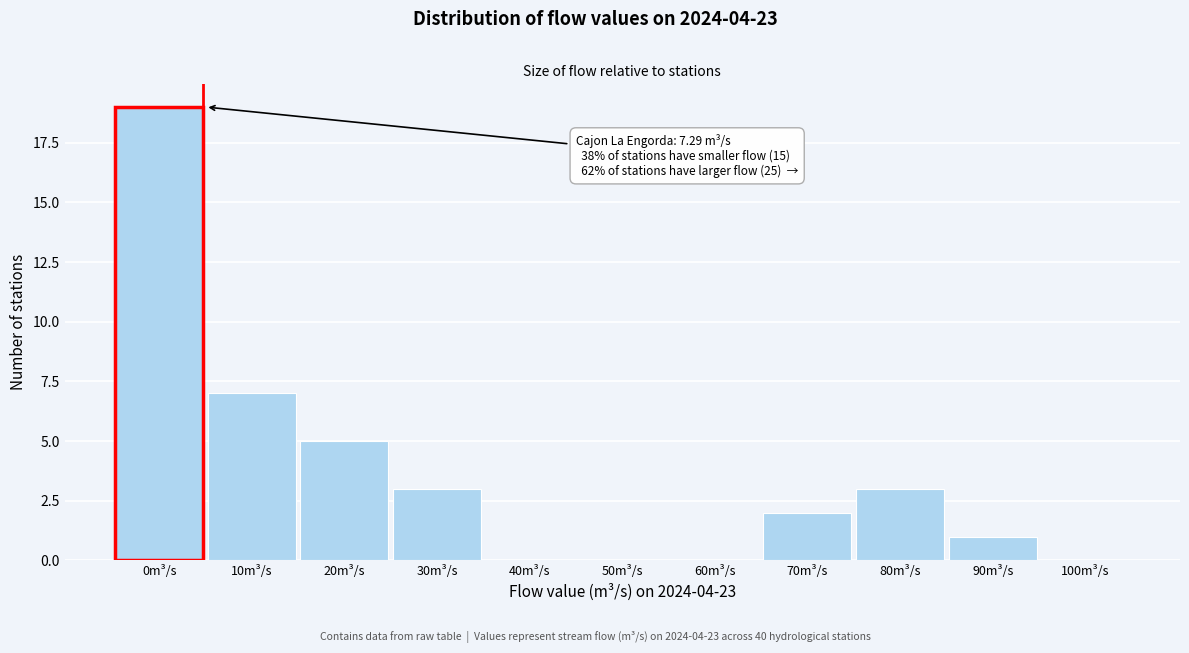

Reading left to right, what are all the values shown in this chart?

0m³/s=19	10m³/s=7	20m³/s=5	30m³/s=3	40m³/s=0	50m³/s=0	60m³/s=0	70m³/s=2	80m³/s=3	90m³/s=1	100m³/s=0